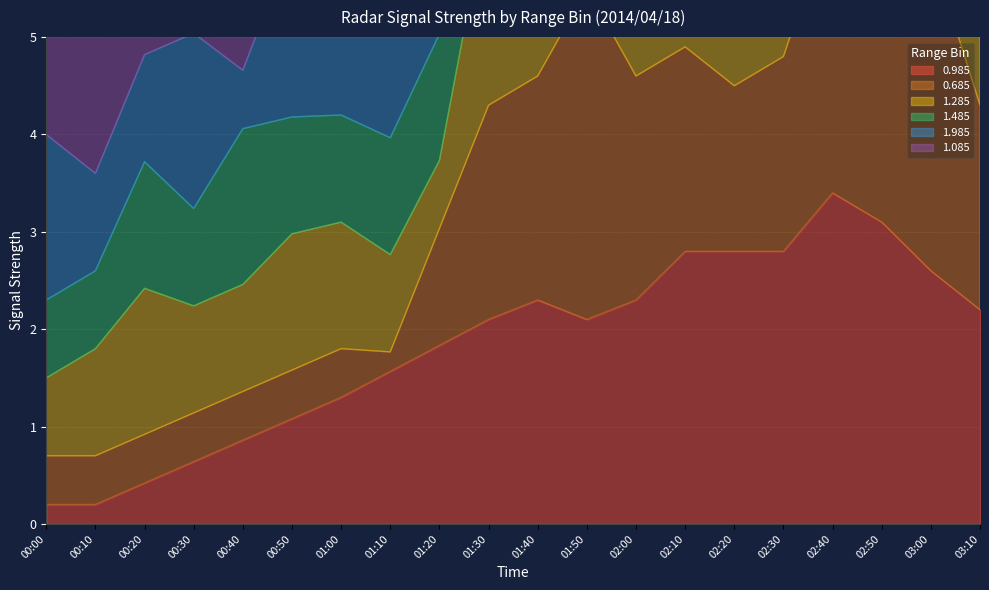

List the labels in order of 1.285 value, largest first.

01:40, 01:50, 02:00, 02:50, 02:30, 02:40, 03:00, 03:10, 02:10, 02:20, 01:30, 00:20, 00:50, 01:00, 00:10, 00:30, 00:40, 01:10, 00:00, 01:20